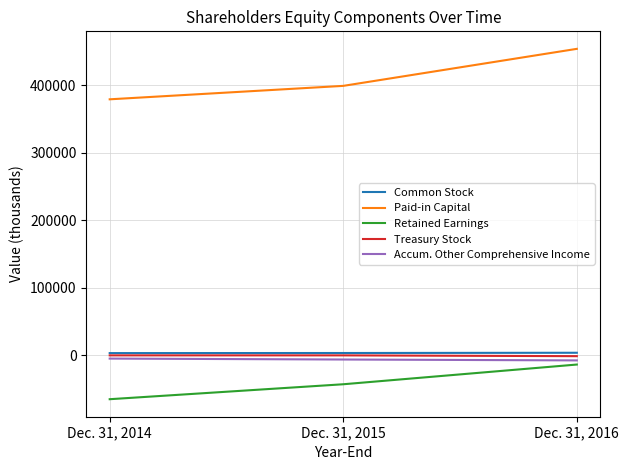

Which series changed the most between Dec. 31, 2014 and Dec. 31, 2016?

Paid-in Capital